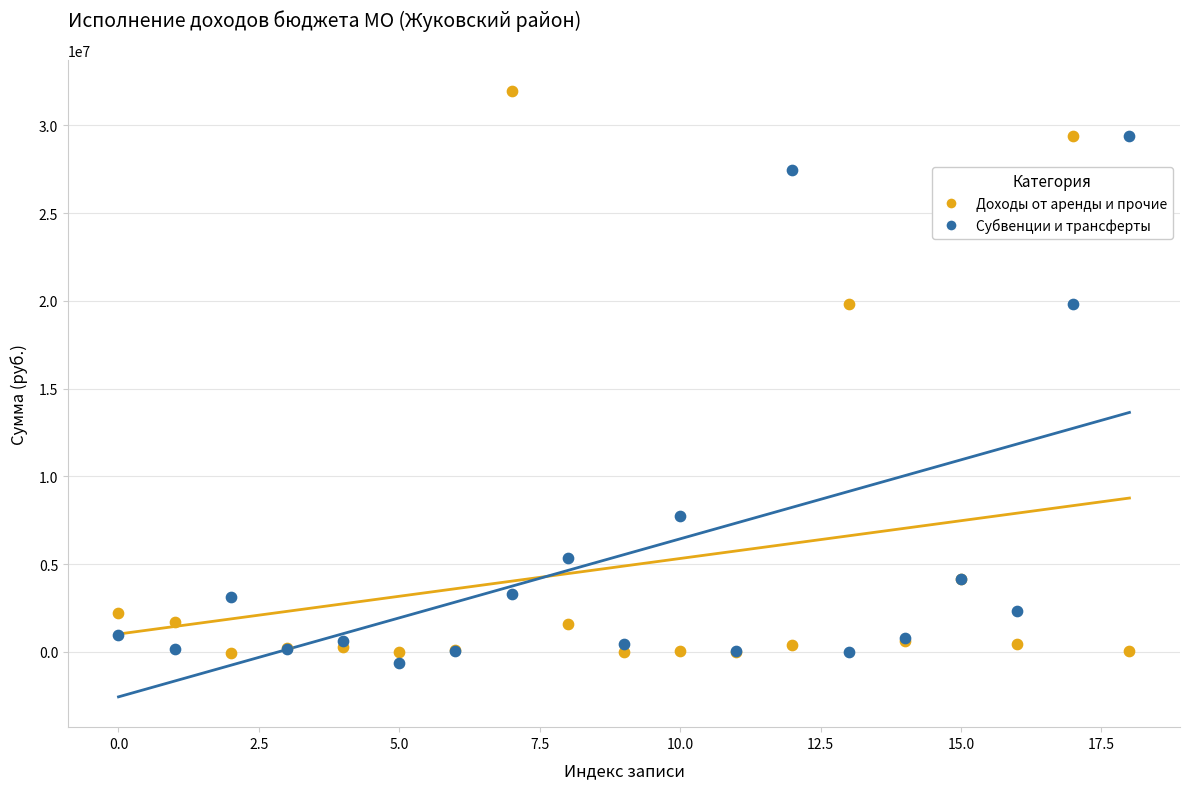

Which series has the largest Y range (max minus min)?

Доходы от аренды и прочие